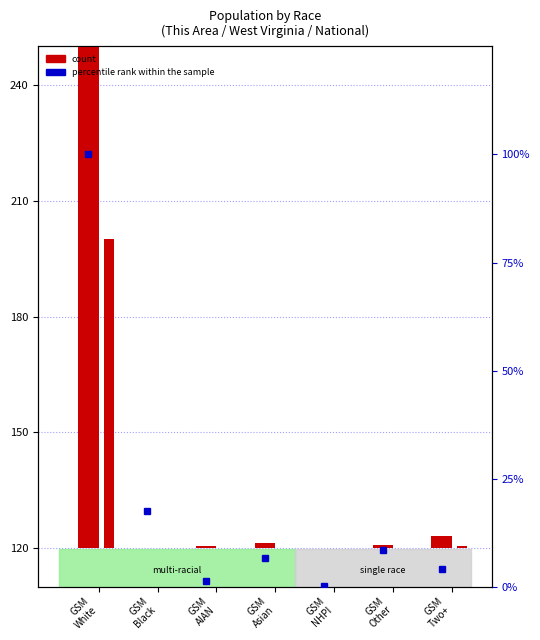

The percentile rank within the sample series shows 5.8 at GSM
Two+. True or false?

False